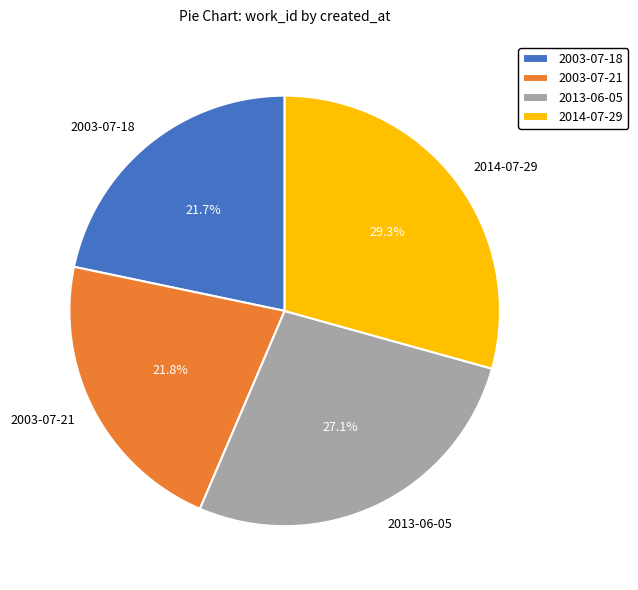

Is there a majority slice in this chart?

No